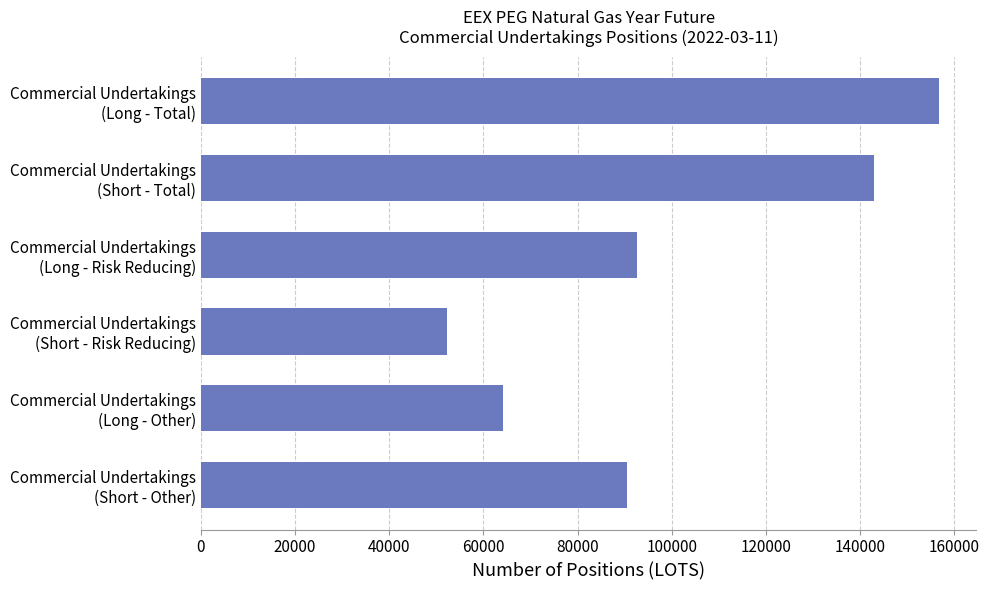

List the labels in order of value, largest first.

Commercial Undertakings
(Long - Total), Commercial Undertakings
(Short - Total), Commercial Undertakings
(Long - Risk Reducing), Commercial Undertakings
(Short - Other), Commercial Undertakings
(Long - Other), Commercial Undertakings
(Short - Risk Reducing)